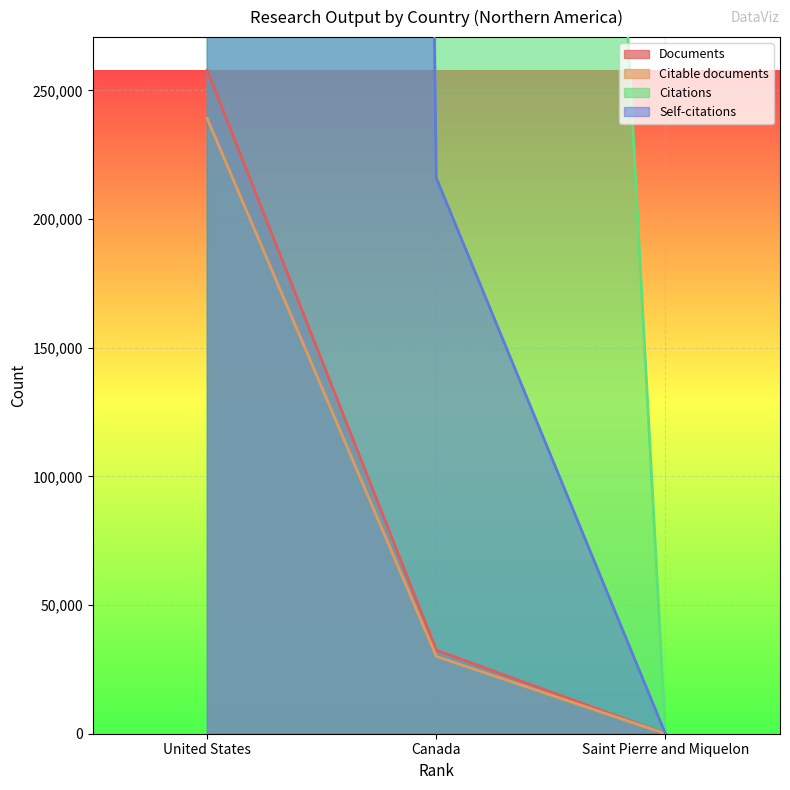

Is the value of Citations at Saint Pierre and Miquelon greater than the value of Self-citations at Saint Pierre and Miquelon?

Yes